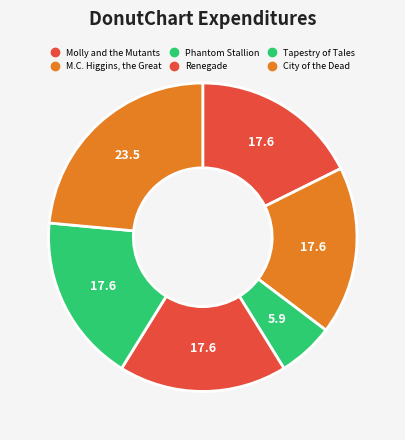

How many slices are in this pie chart?

6